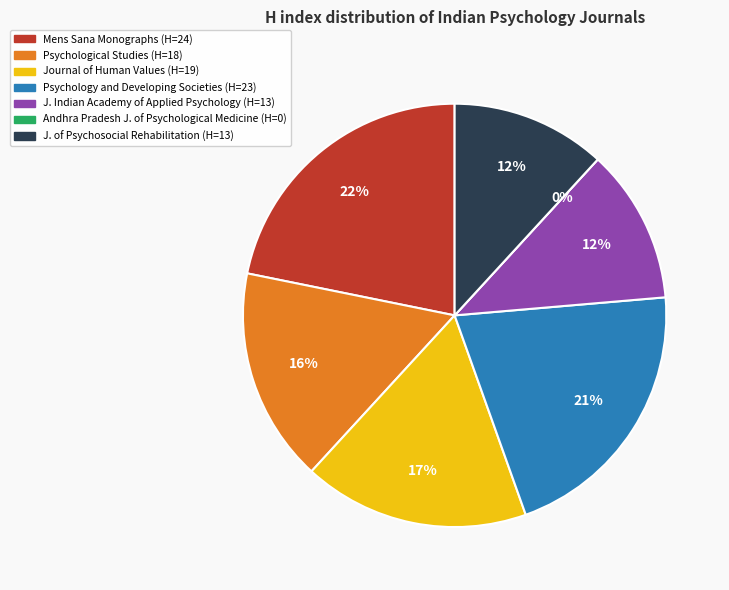

What is the change in value from Mens Sana Monographs to Psychology and Developing Societies?

-1